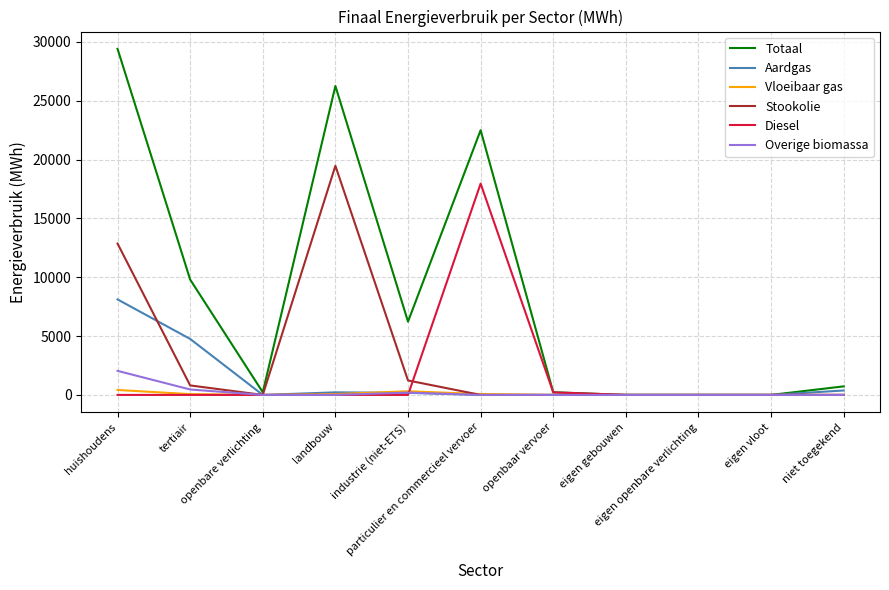

How many lines are shown in the chart?

6